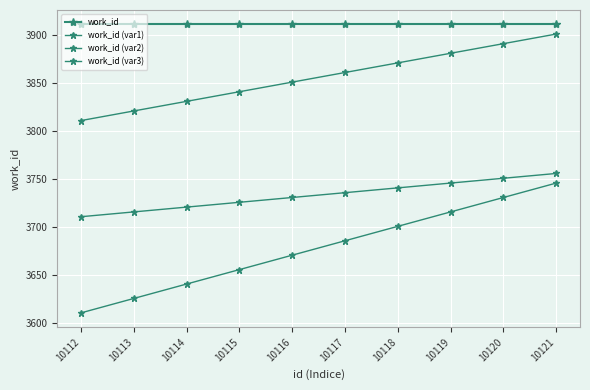

Reading left to right, list all the values displayed in this chart.

work_id: 10112=3911	10113=3911	10114=3911	10115=3911	10116=3911	10117=3911	10118=3911	10119=3911	10120=3911	10121=3911
work_id (var1): 10112=3811	10113=3821	10114=3831	10115=3841	10116=3851	10117=3861	10118=3871	10119=3881	10120=3891	10121=3901
work_id (var2): 10112=3711	10113=3716	10114=3721	10115=3726	10116=3731	10117=3736	10118=3741	10119=3746	10120=3751	10121=3756
work_id (var3): 10112=3611	10113=3626	10114=3641	10115=3656	10116=3671	10117=3686	10118=3701	10119=3716	10120=3731	10121=3746